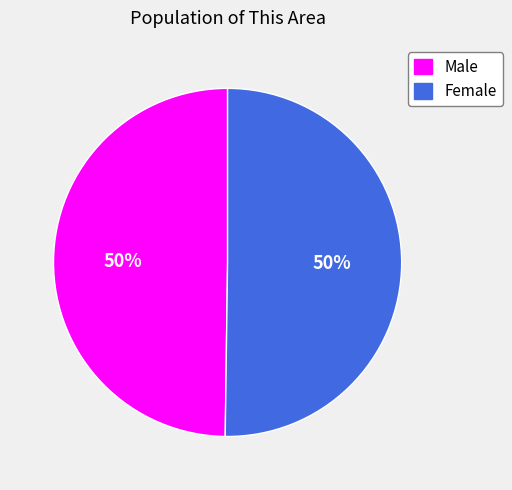

To the nearest percent, what portion does Female represent?

50%